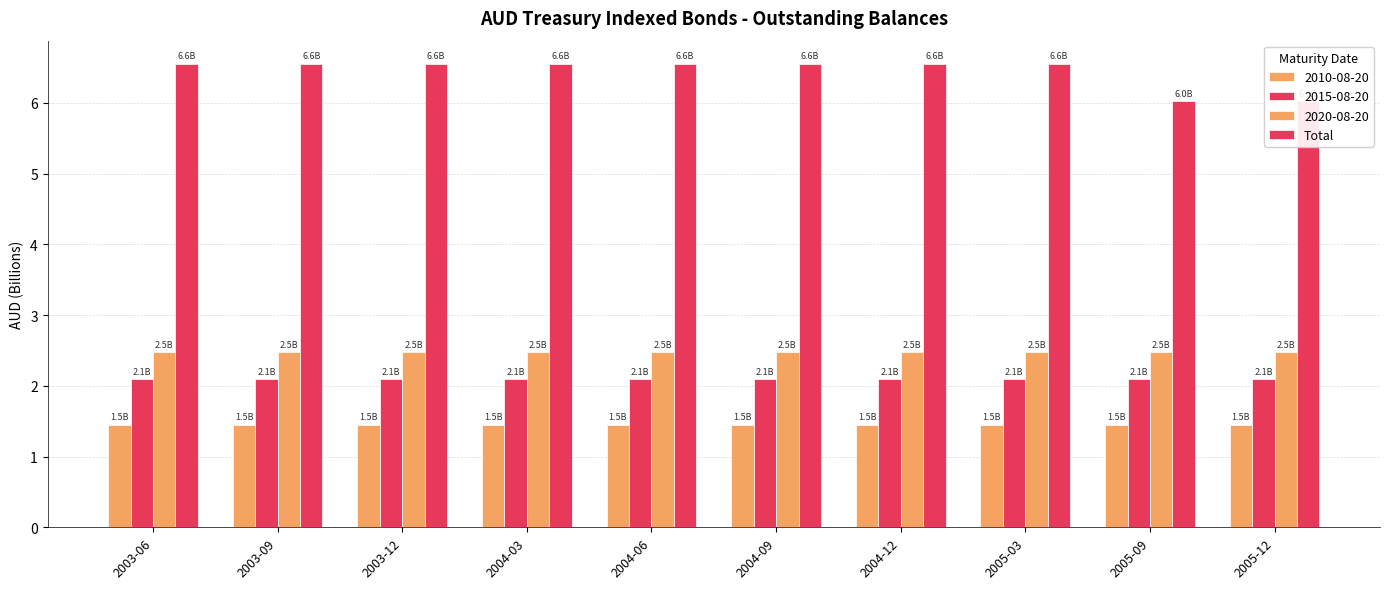

What is the label of the 3rd bar from the right?

2005-03